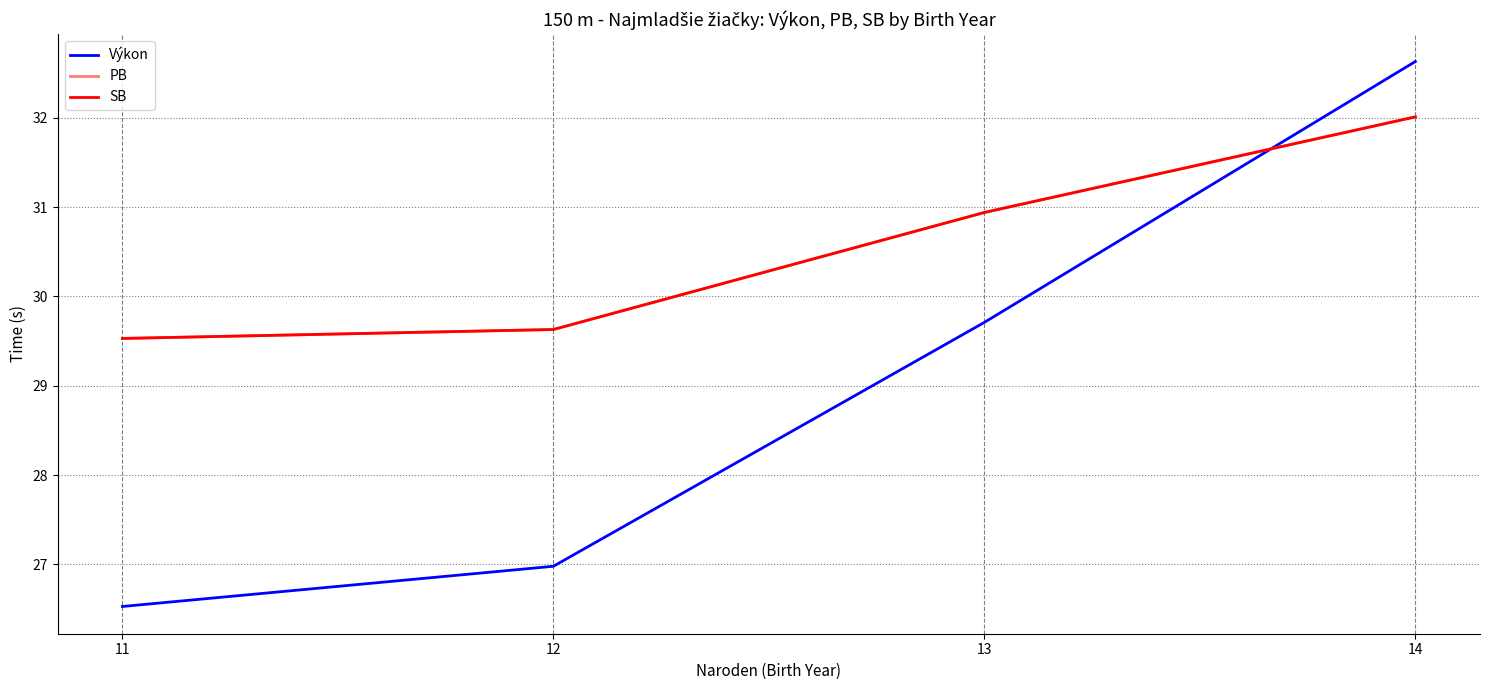

What is the difference between the maximum and second lowest values in the SB series?

2.4